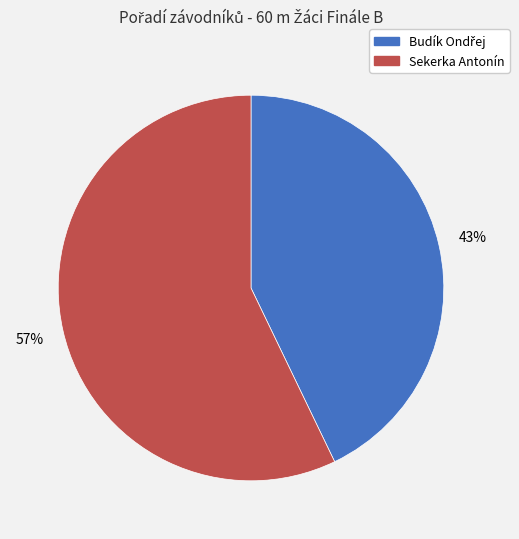

The Sekerka Antonín slice represents 51% of the pie. True or false?

False